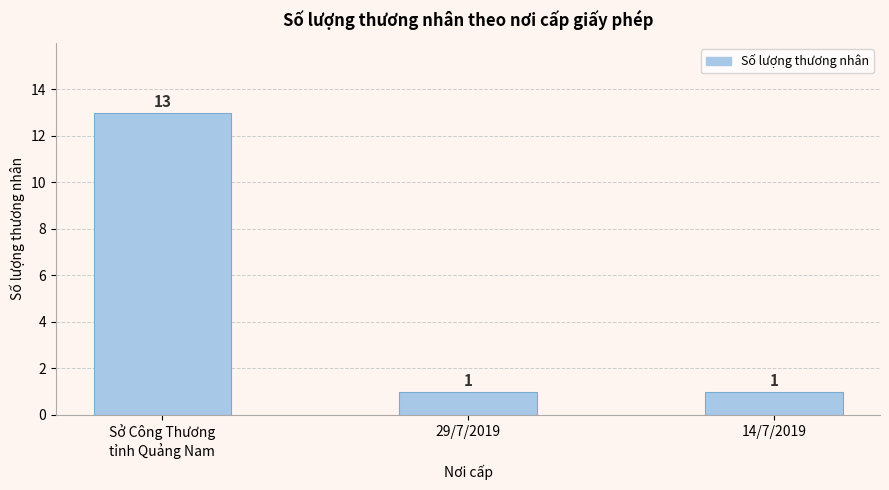

True or false: the data shows 2 at 29/7/2019.

False